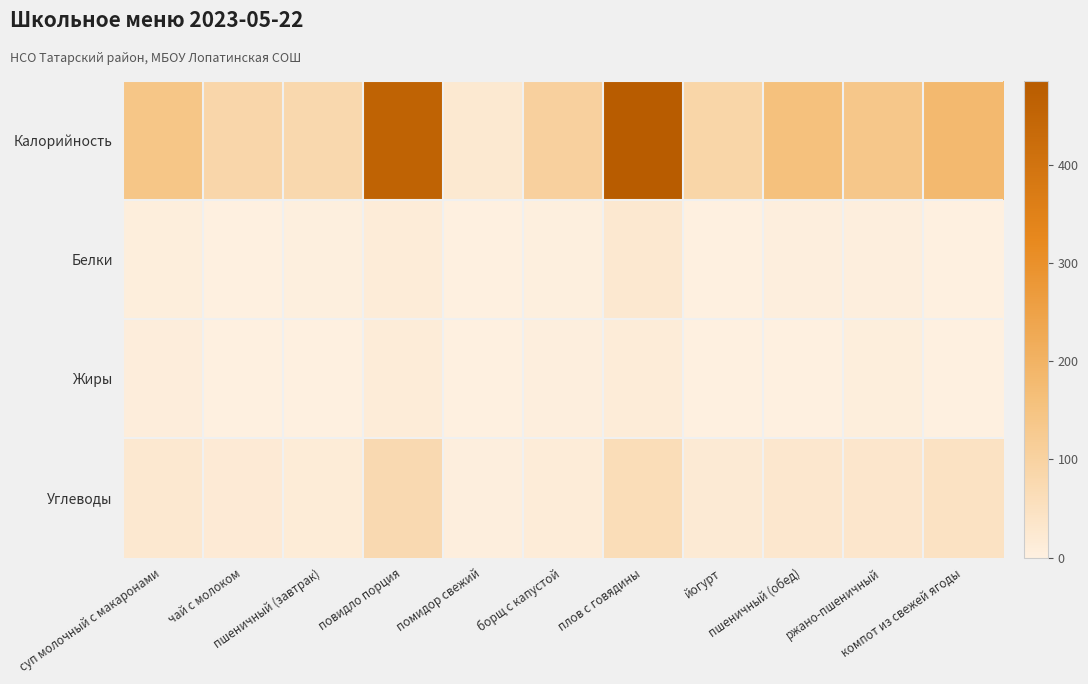

Which series has the widest spread of values?

Калорийность